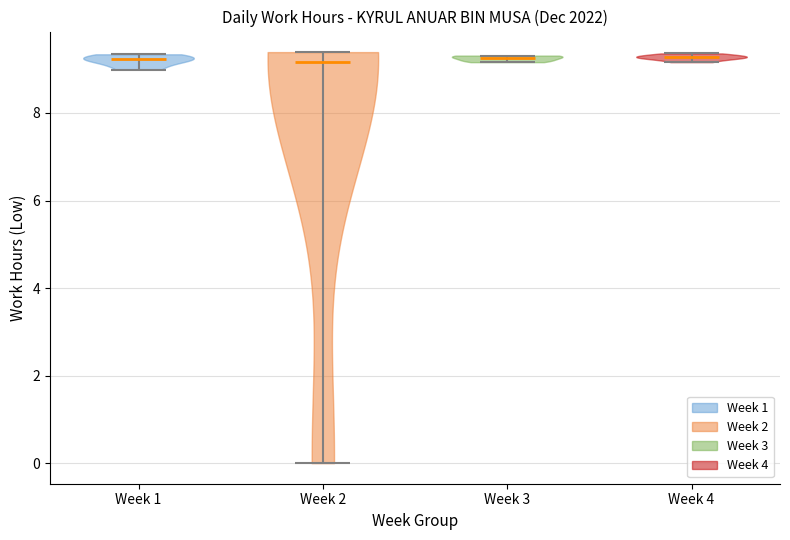

Where does the median line of the violin for Week 2 sit on the y-axis? The values are not printed on the chart, so give them approximately, as read against the axis.

9.2